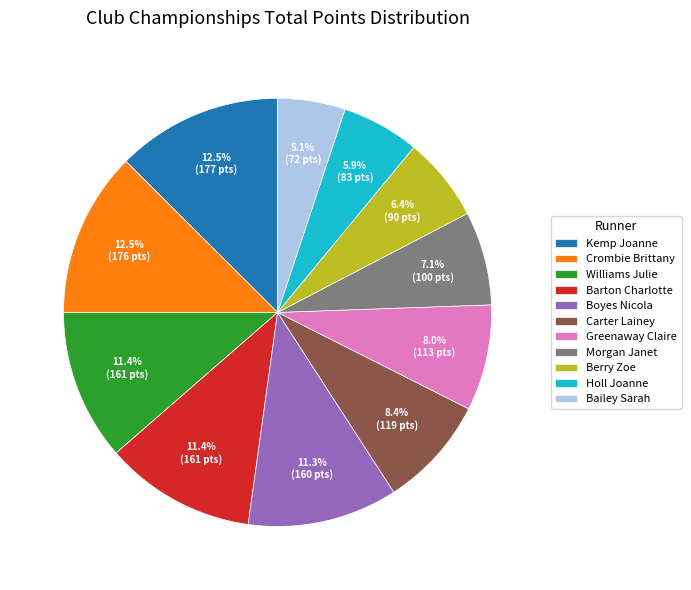

Is Kemp Joanne the majority of the pie?

No